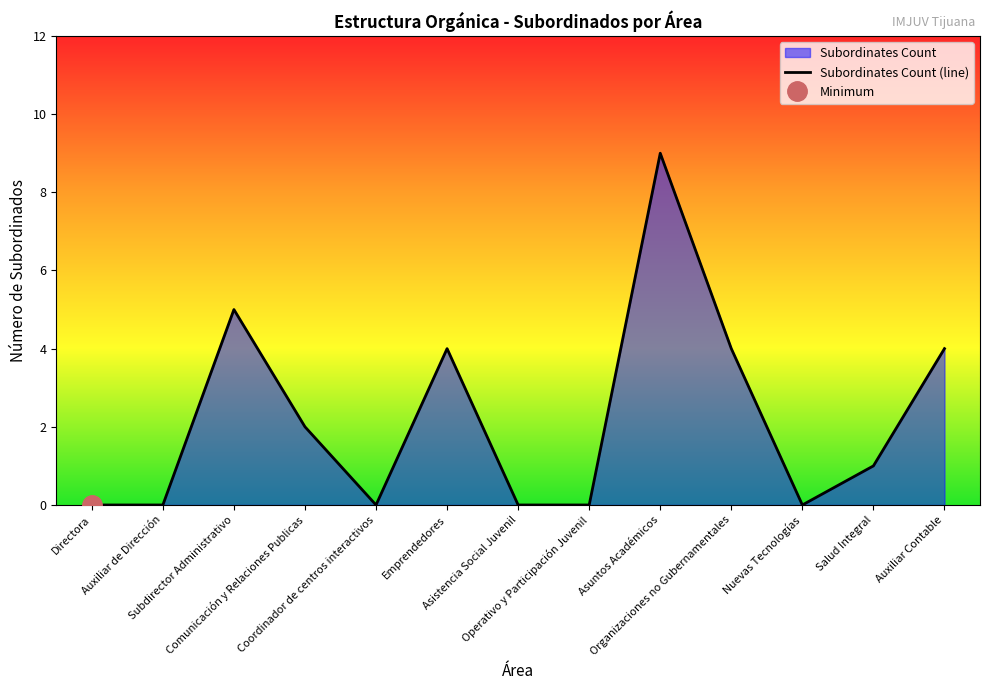

How many interior local peaks (higher than both neighbors) does the data have?

3